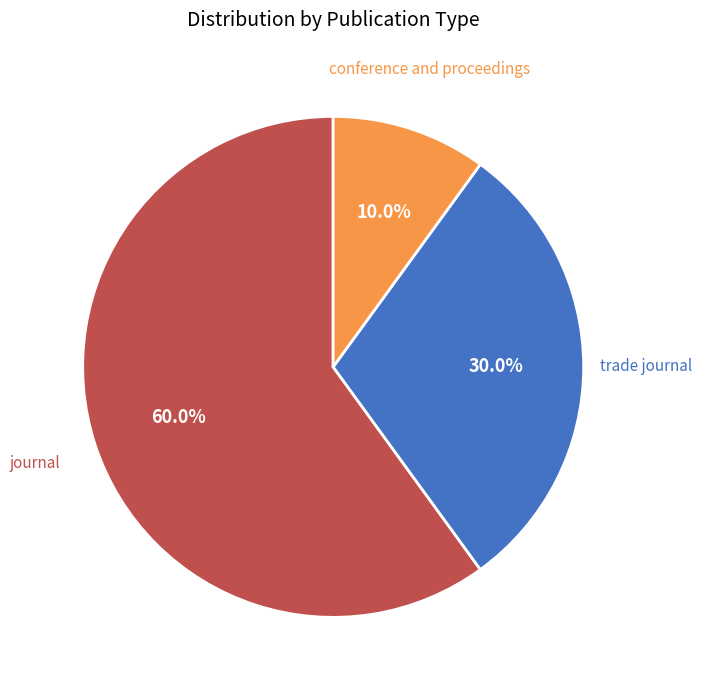

Combined, what portion of the pie is conference and proceedings and journal?

70.0%